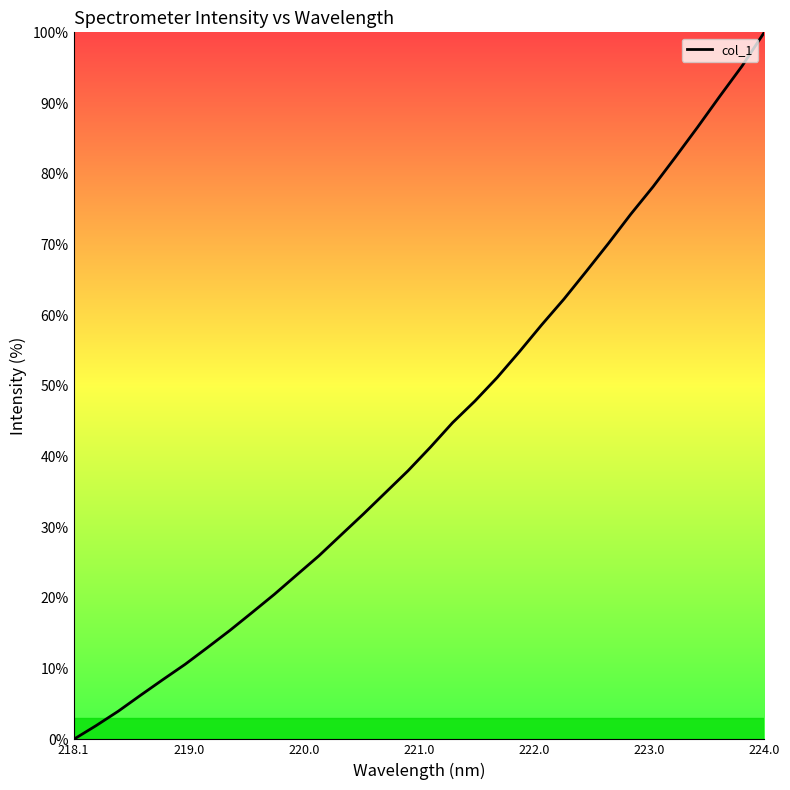

What is the sum of all values?

1385.7